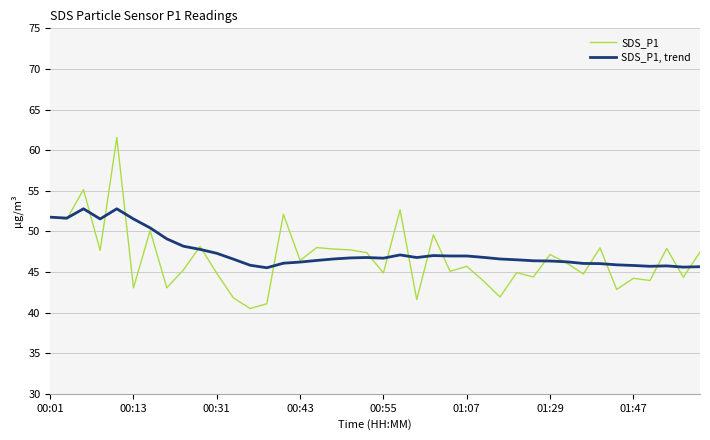

List the series in order of their peak value, highest first.

SDS_P1, SDS_P1, trend